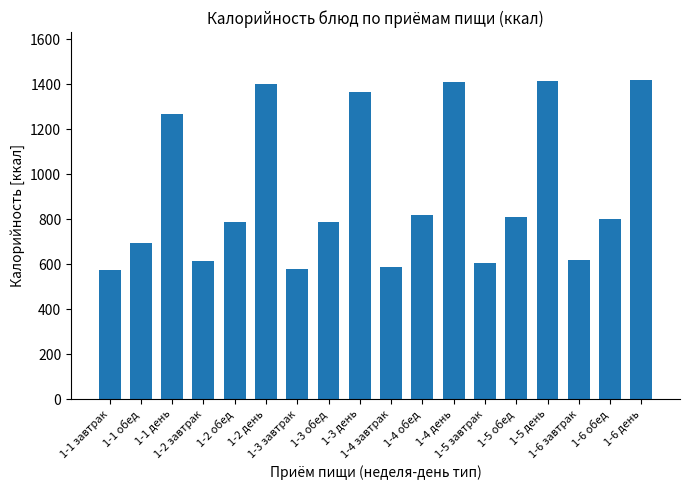

What is the maximum value shown in the chart?

1420